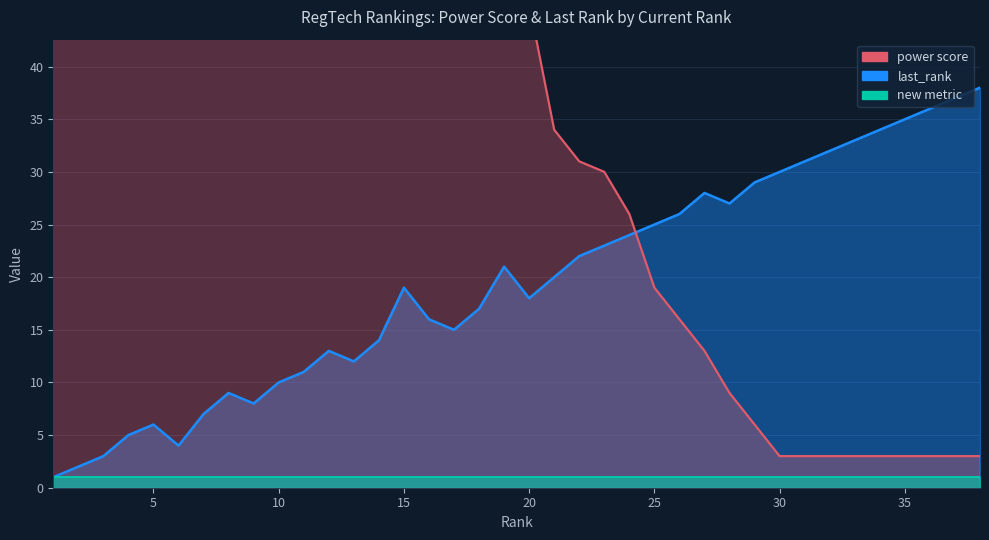

The last_rank series shows 16 at 11. True or false?

False